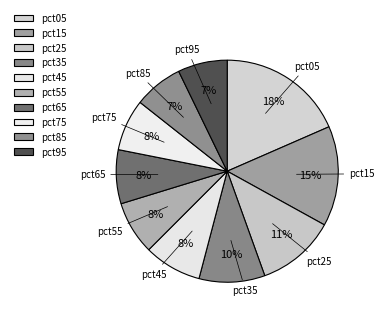

Is the sum of pct85 and pct45 greater than half?

No